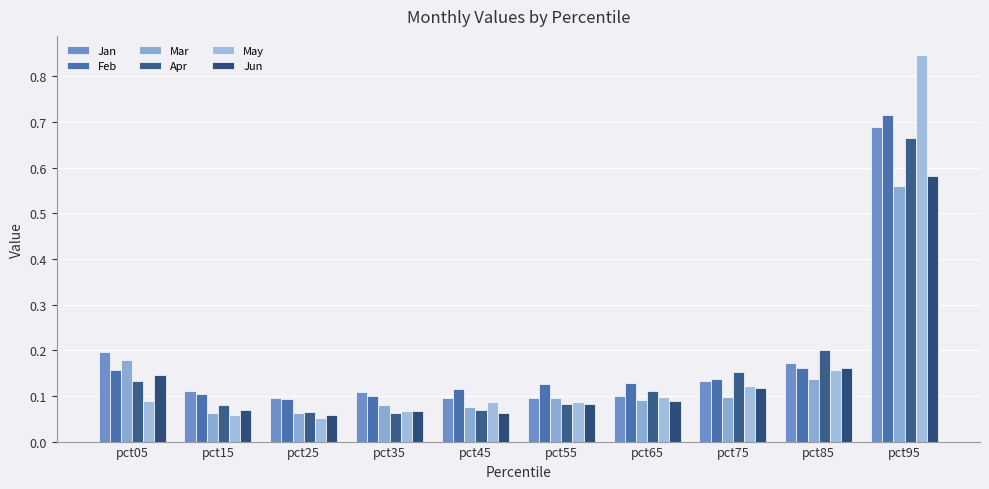

How many bars are there in each group?

6